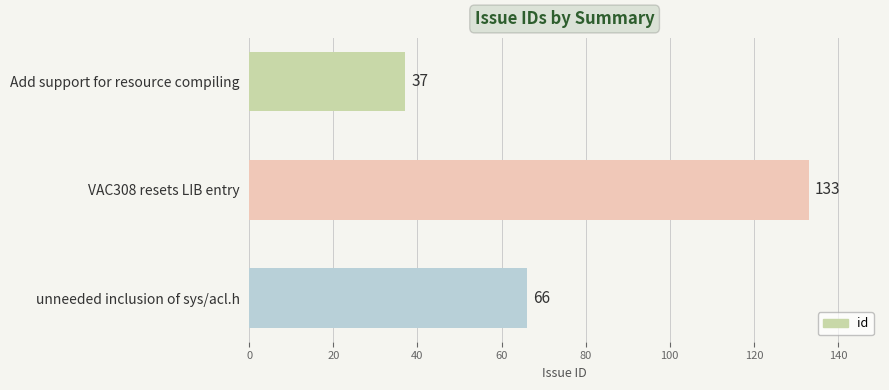

What is the maximum value shown in the chart?

133